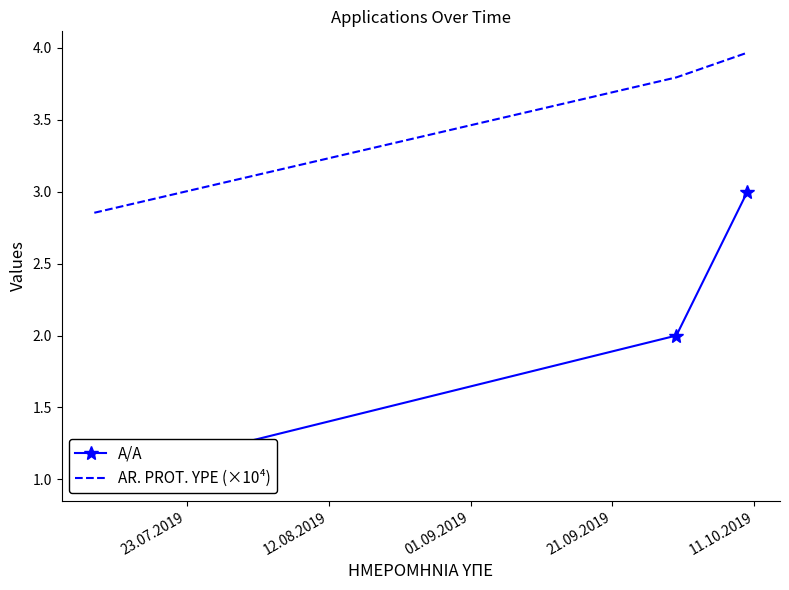

Where does the AR. PROT. YPE (×10⁴) series first go above 3?

23.07.2019